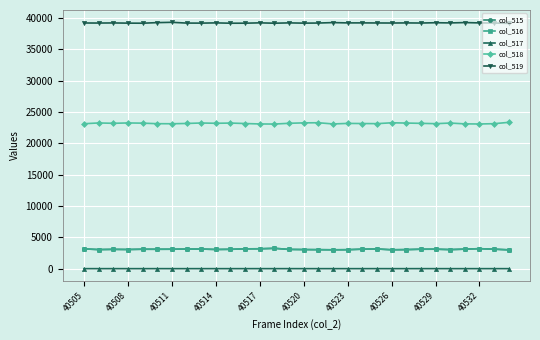

Which series has the largest total across all categories?

col_519